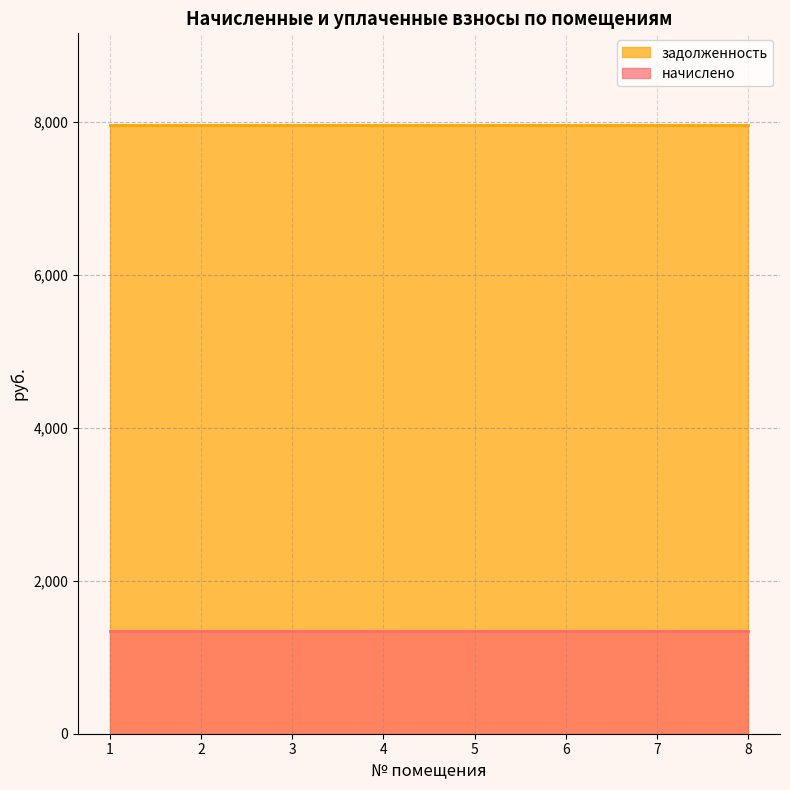

At 6, list the series in order from largest to smallest.

задолженность, начислено